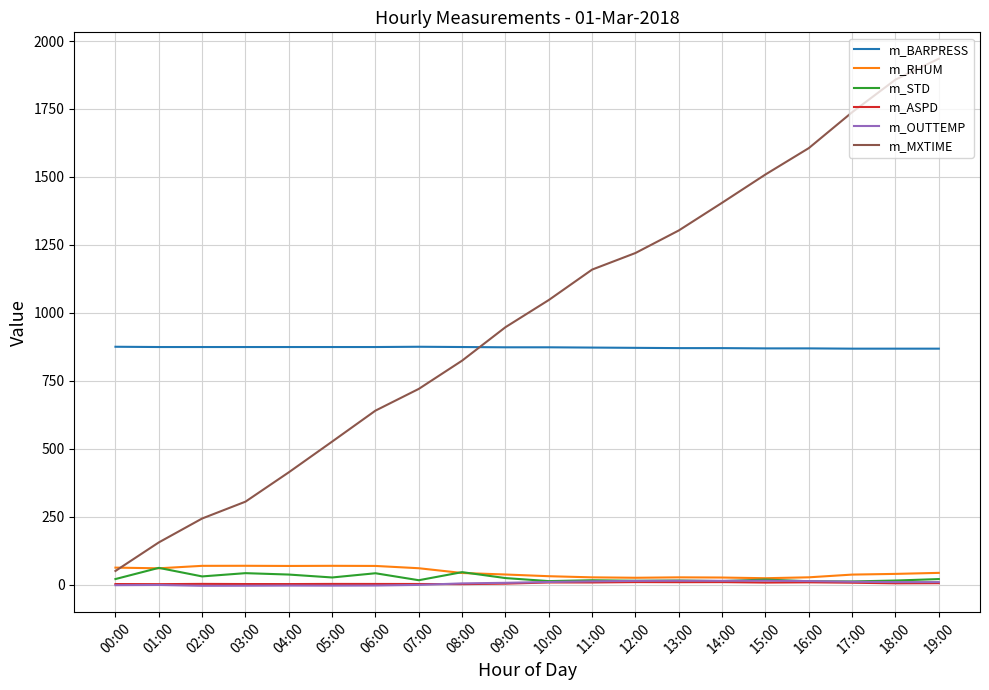

Rank the categories by m_MXTIME value from highest to lowest.

19:00, 18:00, 17:00, 16:00, 15:00, 14:00, 13:00, 12:00, 11:00, 10:00, 09:00, 08:00, 07:00, 06:00, 05:00, 04:00, 03:00, 02:00, 01:00, 00:00